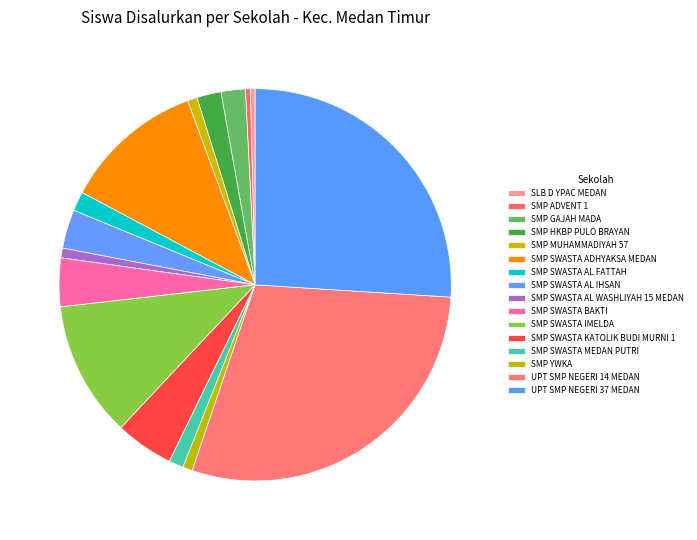

What is the change in value from SMP HKBP PULO BRAYAN to SMP SWASTA BAKTI?

+5